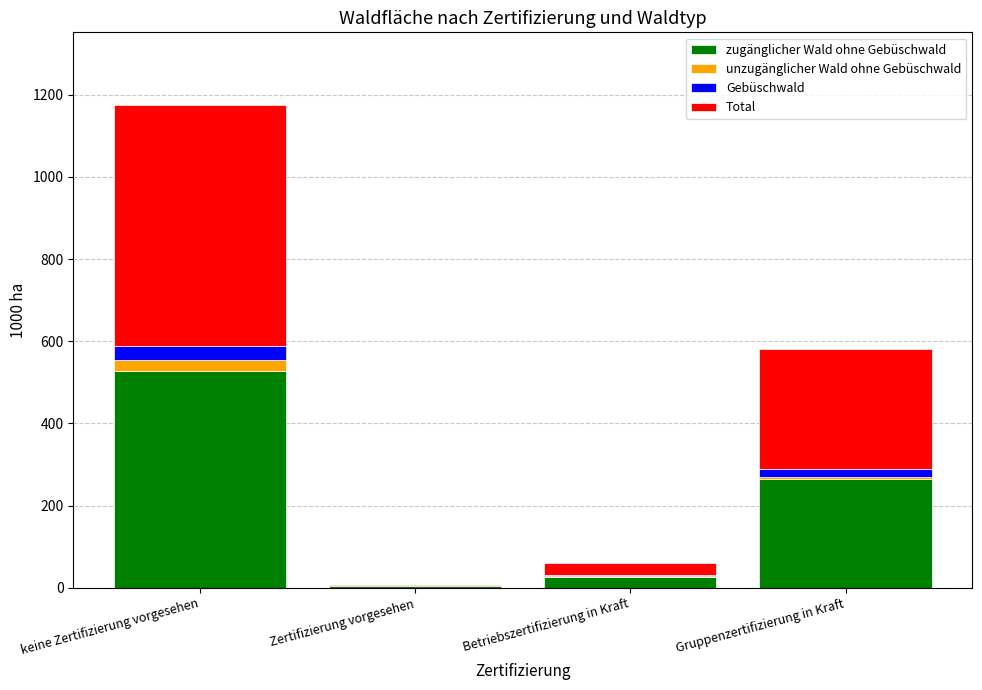

At which category is the sum across all series the highest?

keine Zertifizierung vorgesehen